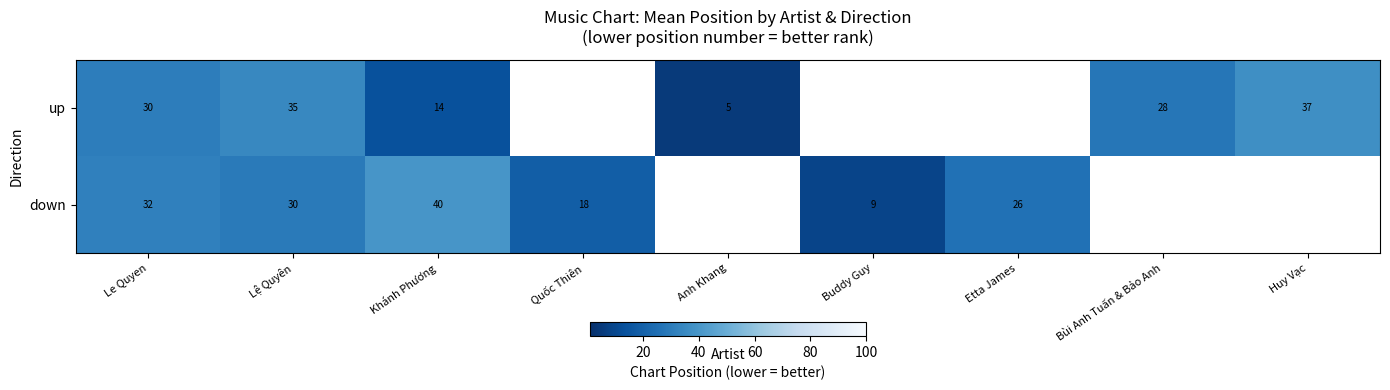

At how many categories does at least one series exceed 28?

4